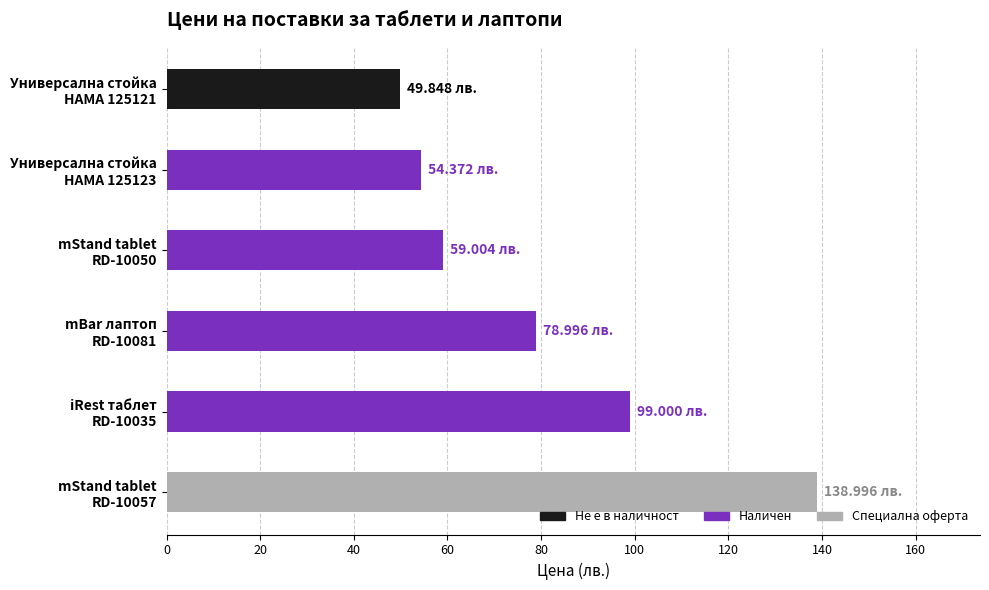

What is the average value?

80.0